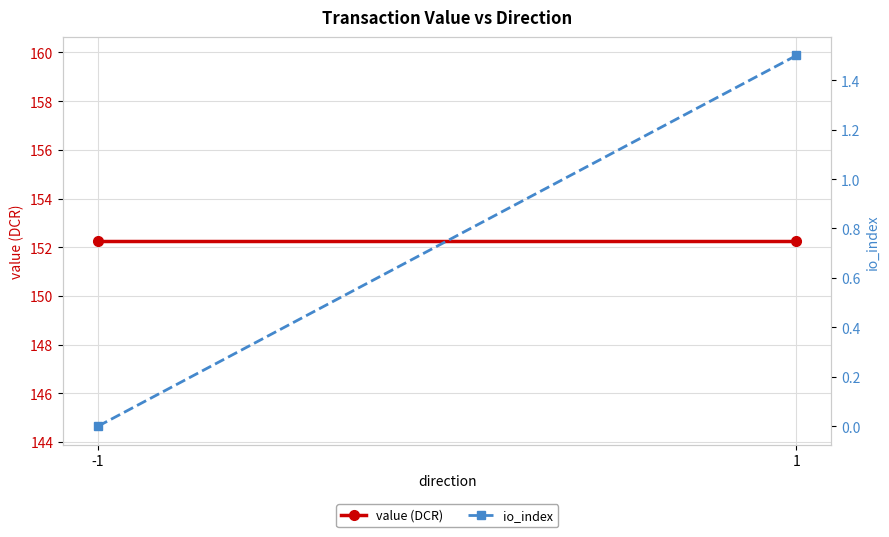

What is the difference between the highest and lowest values at 1?

150.8